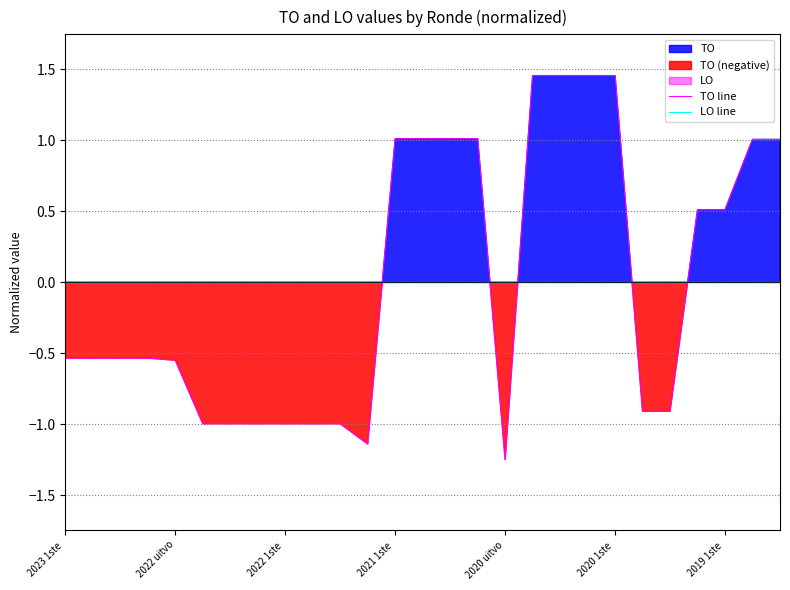

How many times do LO line and TO line cross each other?

5